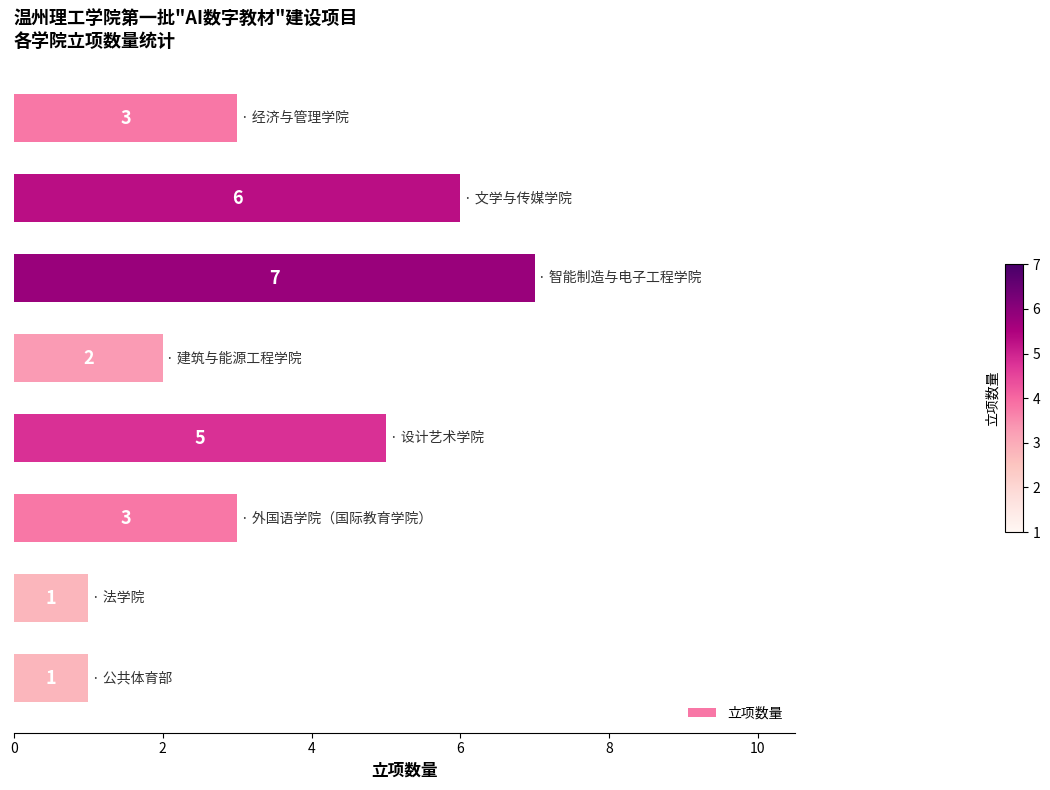

How many bars are there in total?

8